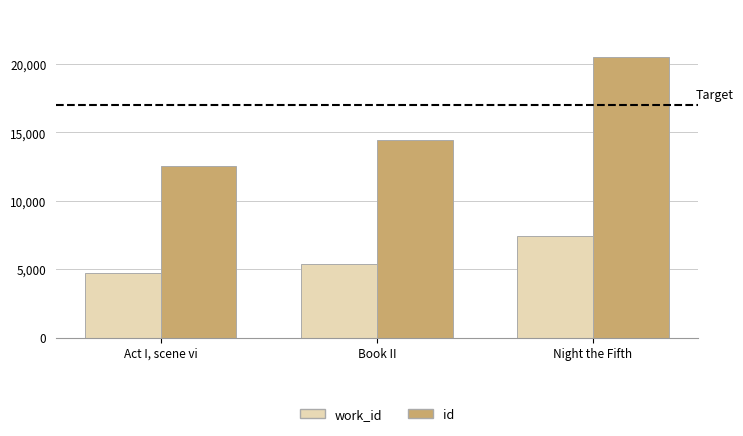

What is the spread (max minus min) of values at Night the Fifth?

13084